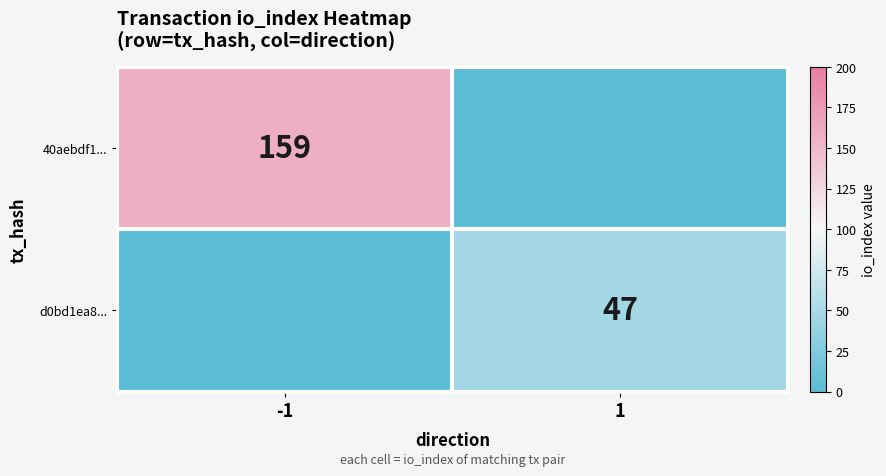

Is the value of d0bd1ea8... at 1 greater than the value of 40aebdf1... at -1?

No